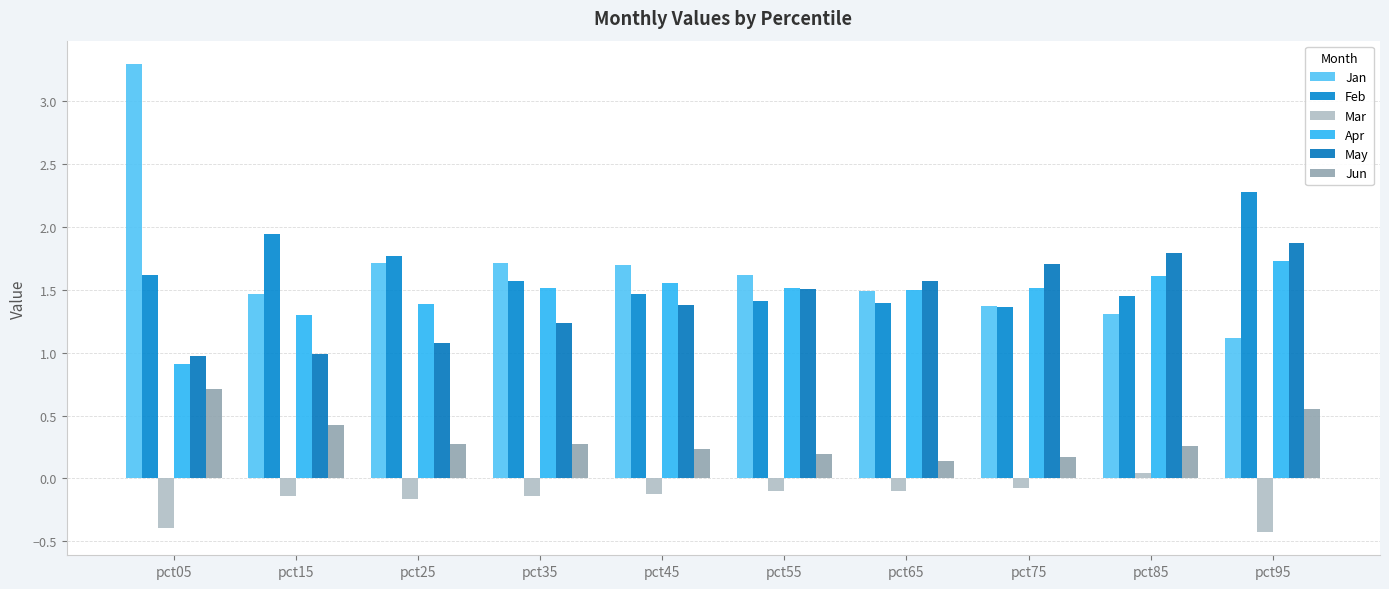

Does the chart contain any negative values?

Yes